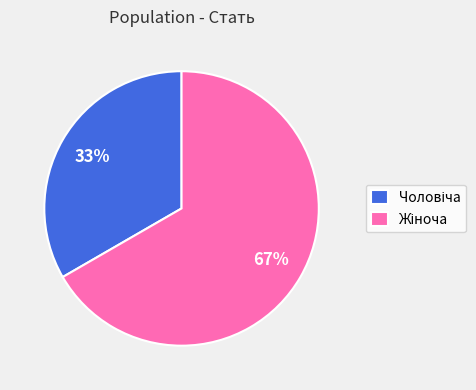

Is there any slice that represents more than half of the pie?

Yes